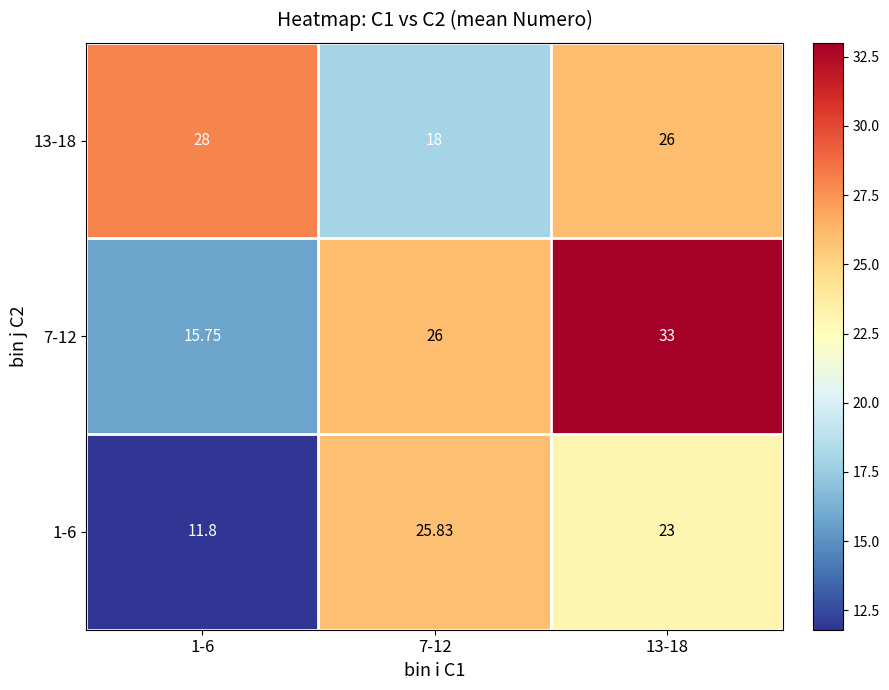

Rank the series by their maximum value, from lowest to highest.

1-6, 13-18, 7-12